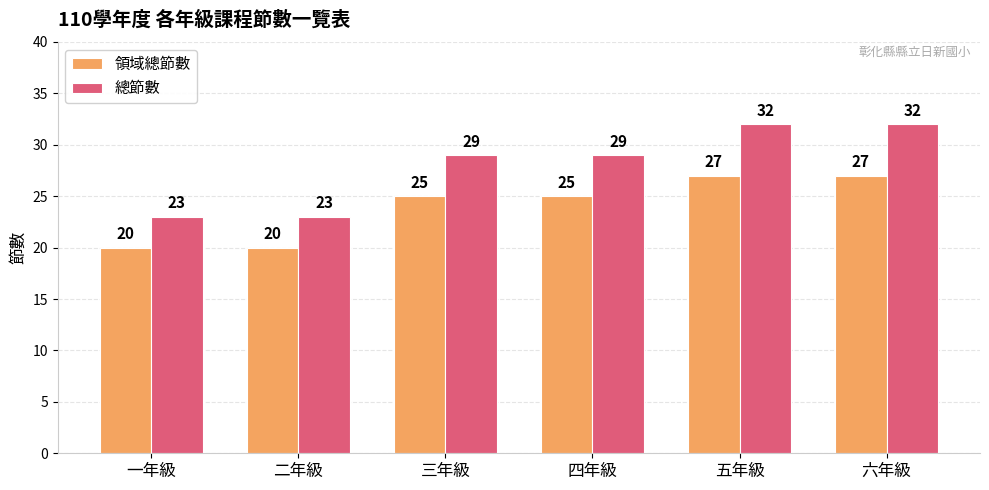

Is the value of 總節數 at 一年級 greater than the value of 領域總節數 at 五年級?

No